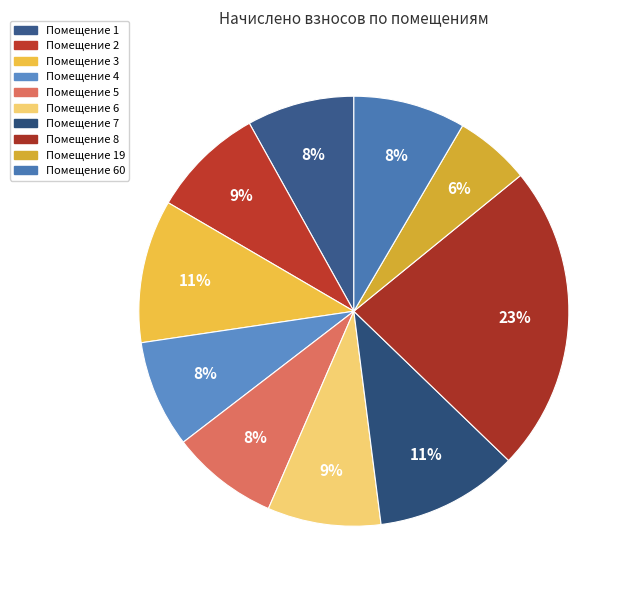

Count the number of slices in the pie.

10